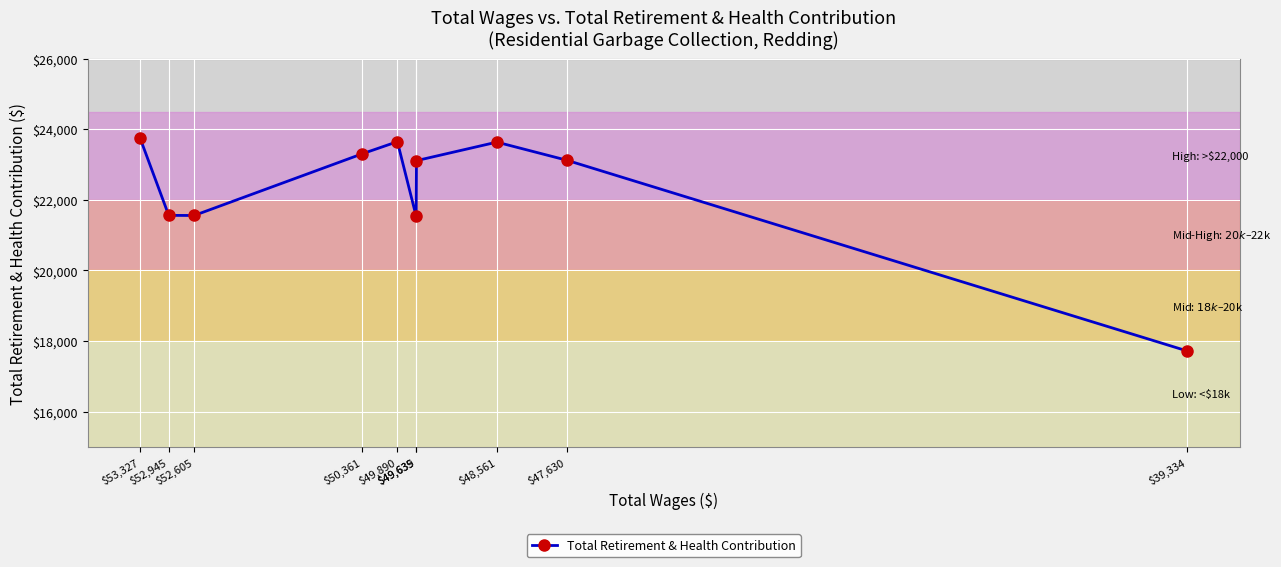

How many lines are shown in the chart?

1